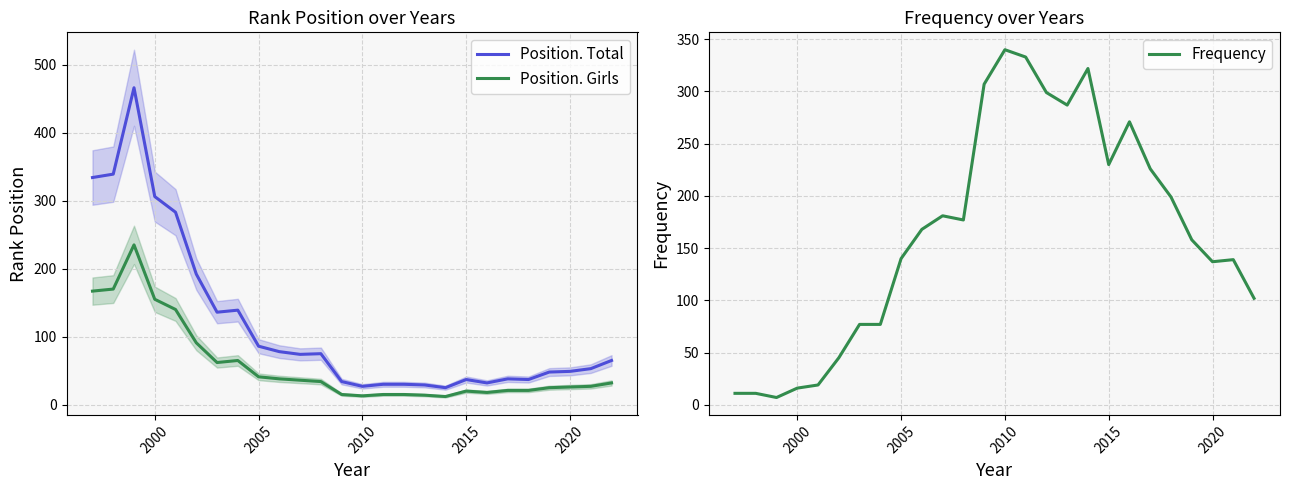

What are all the series names shown in the legend?

Position. Total, Position. Girls, Frequency